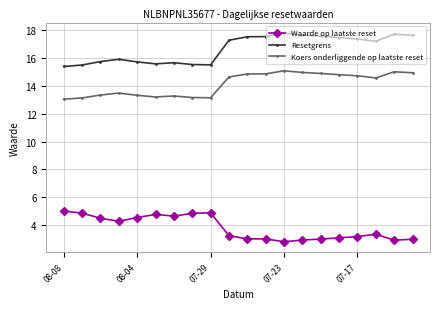

How many distinct data groups are displayed?

3